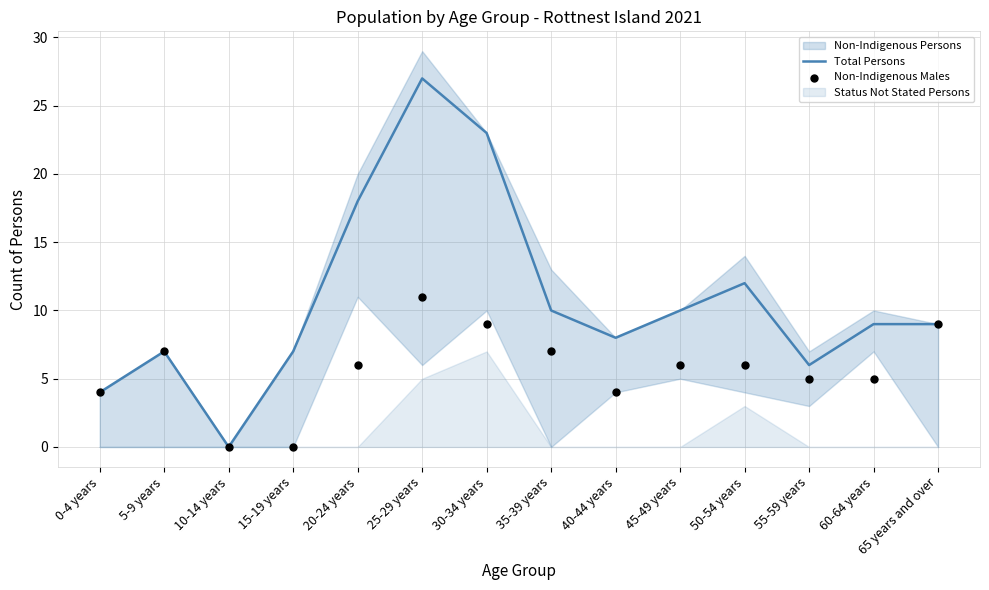

At how many categories does at least one series exceed 13?

3